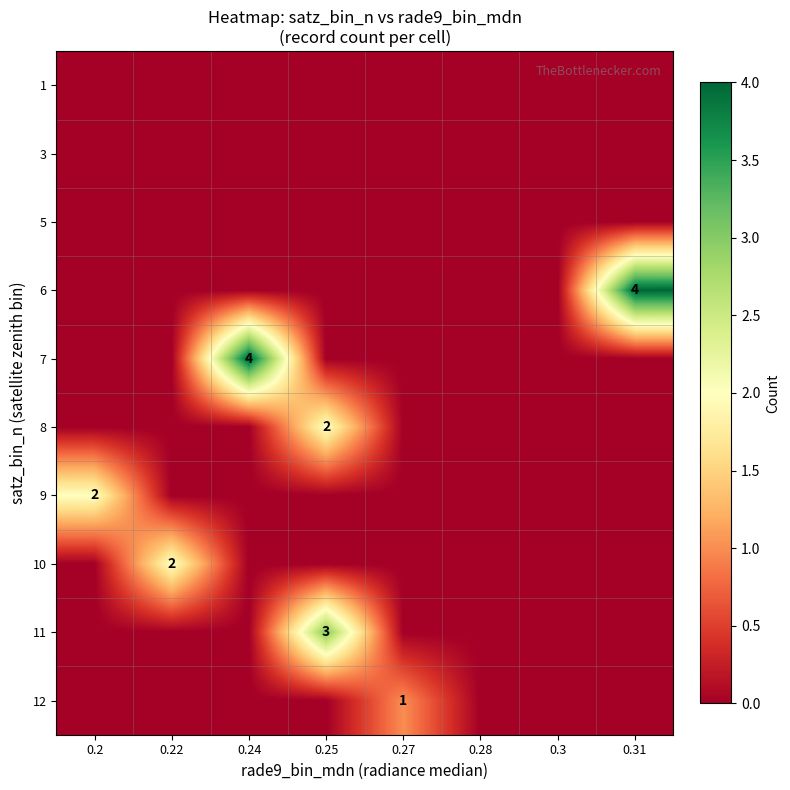

At how many categories does at least one series exceed 3?

2